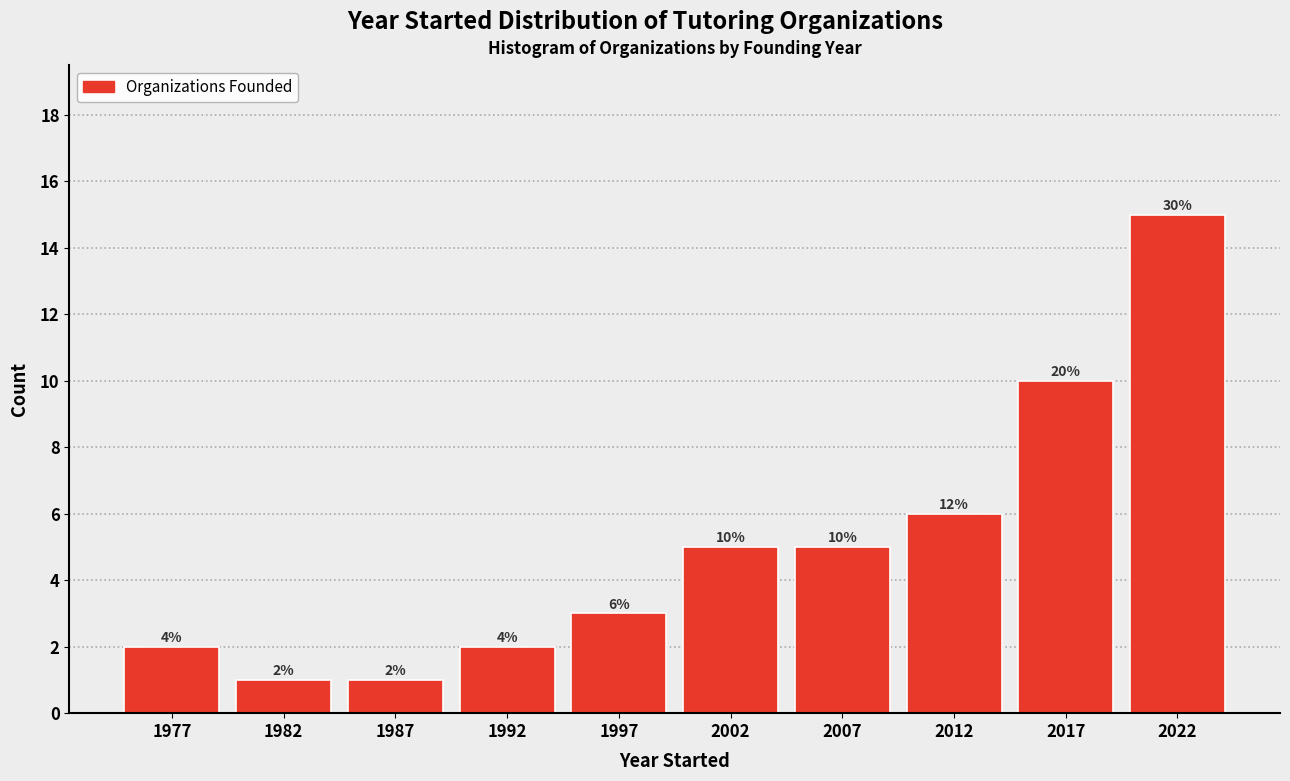

Which range on the x-axis has the tallest bar?

2020 to 2025